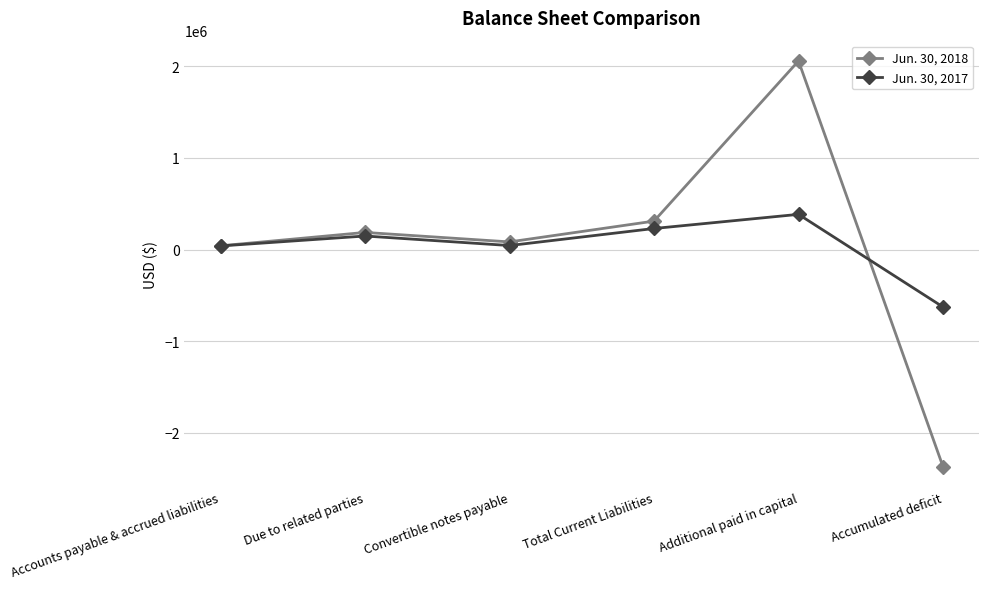

How many interior local valleys does the Jun. 30, 2017 series have?

1